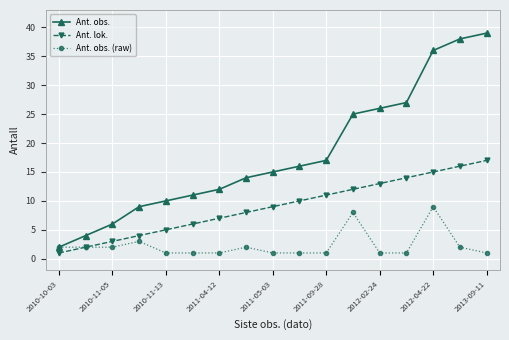

What is the average value of the Ant. obs. (raw) series?

2